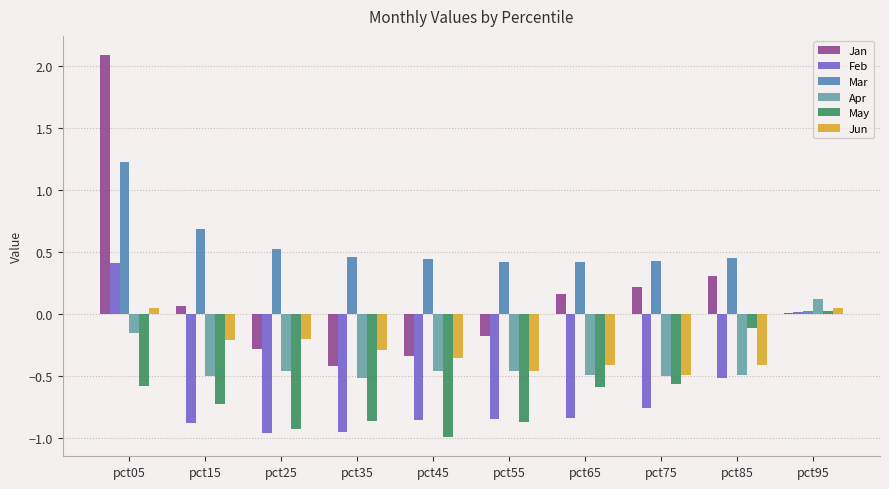

Which series has the largest range (max minus min)?

Jan